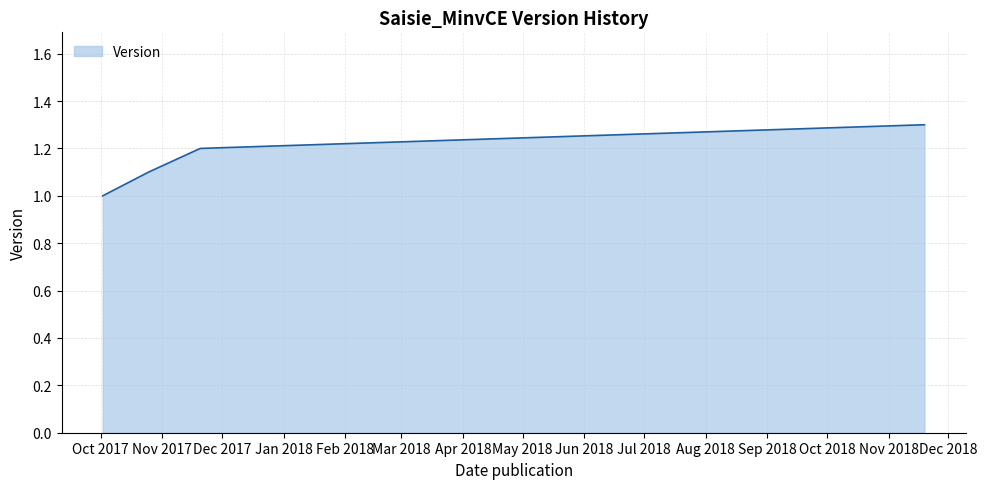

What is the maximum value shown in the chart?

1.3